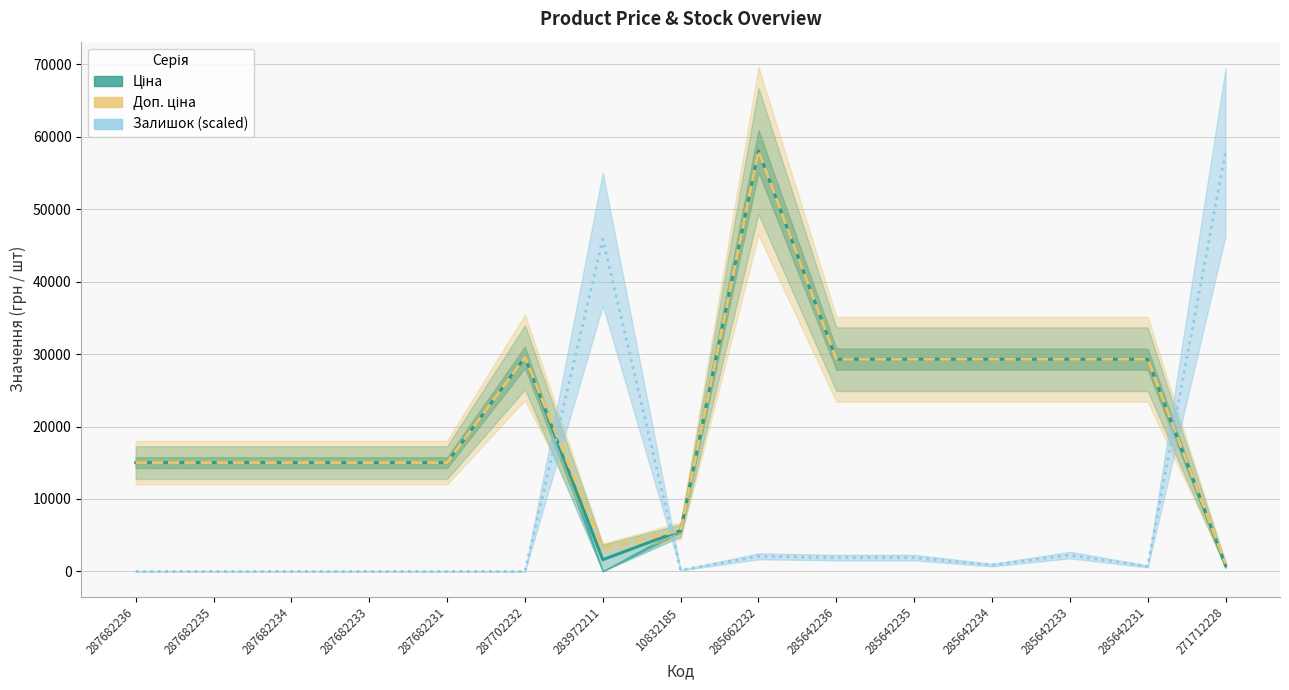

At which label does Ціна reach its peak?

285662232